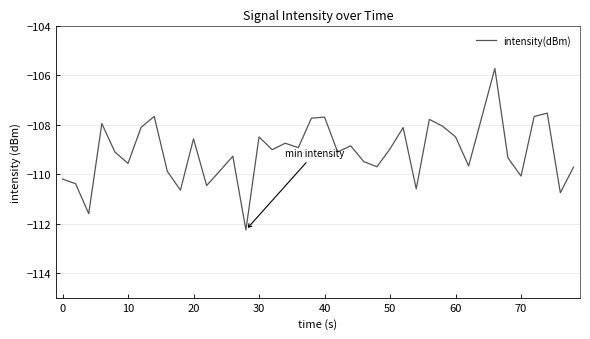

What is the smallest value displayed?

-112.3